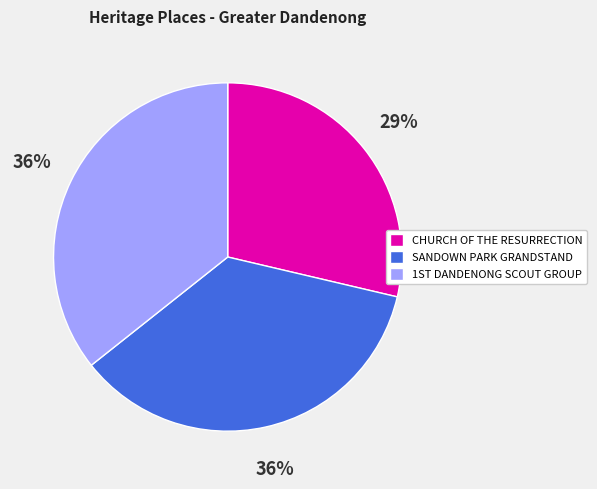

The SANDOWN PARK GRANDSTAND slice represents 30% of the pie. True or false?

False